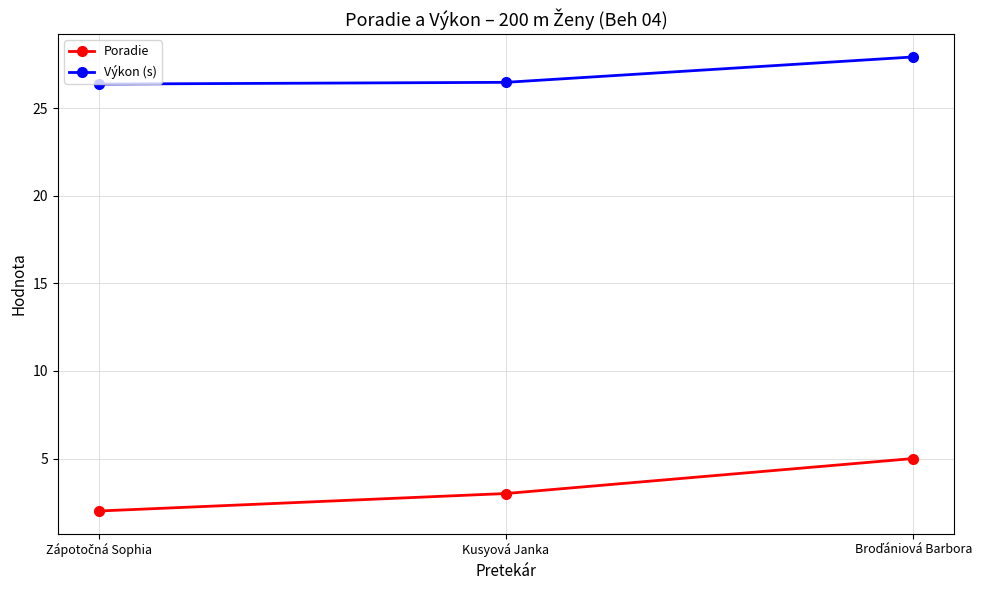

Count the number of data series in this chart.

2